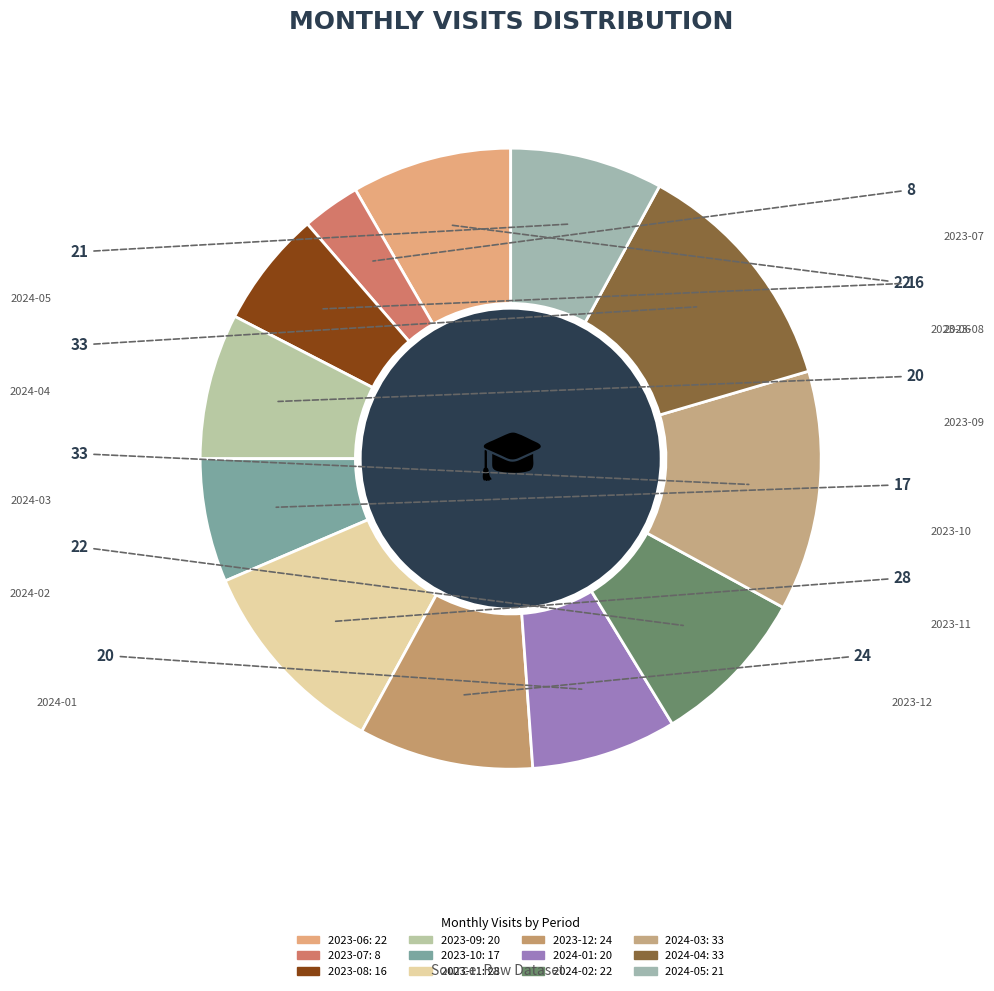

How many slices are in this pie chart?

12